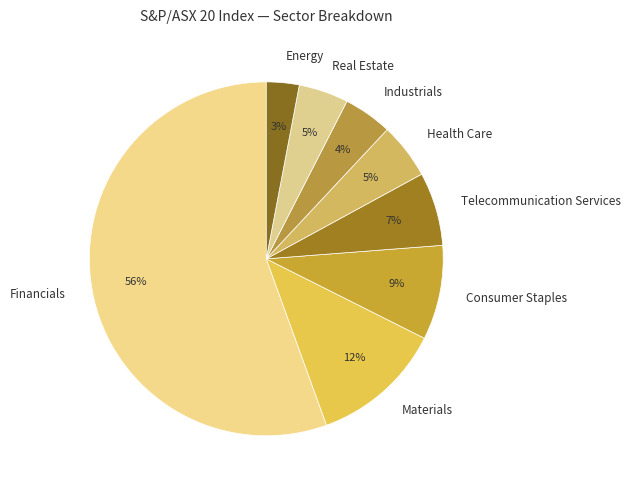

Is there a majority slice in this chart?

Yes